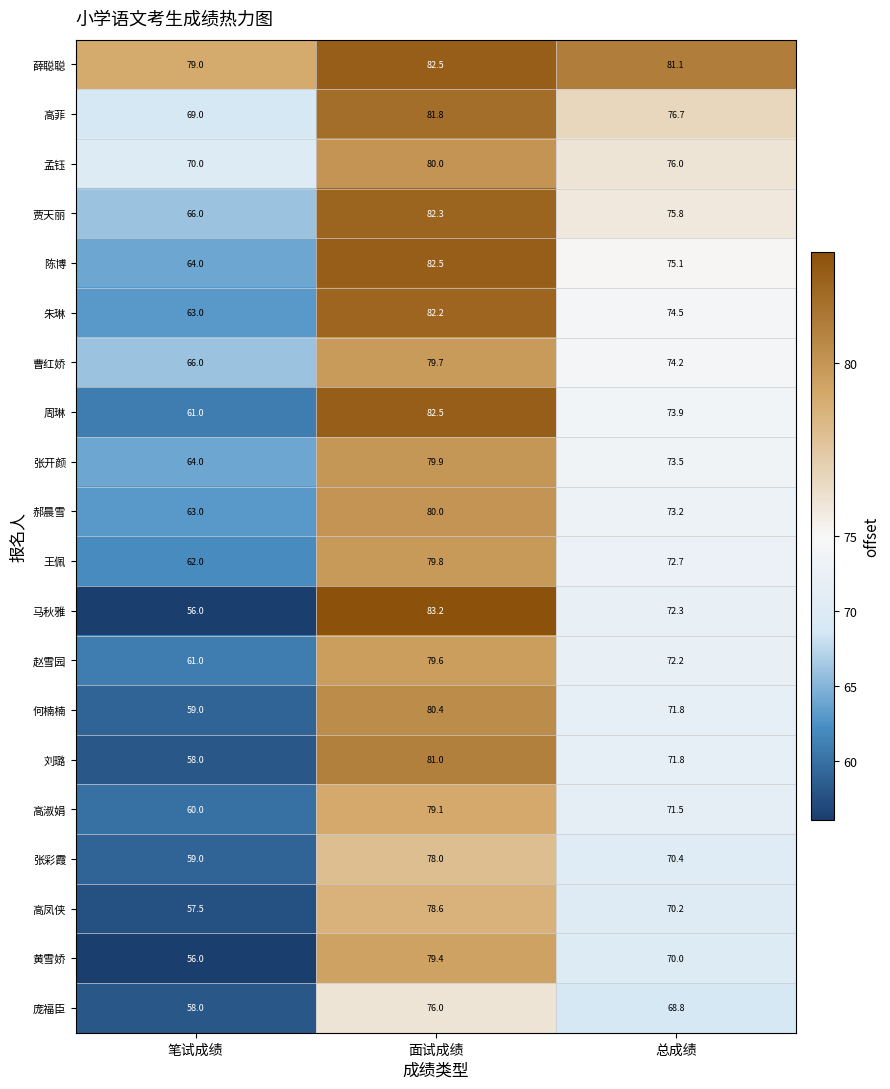

How many distinct data groups are displayed?

20